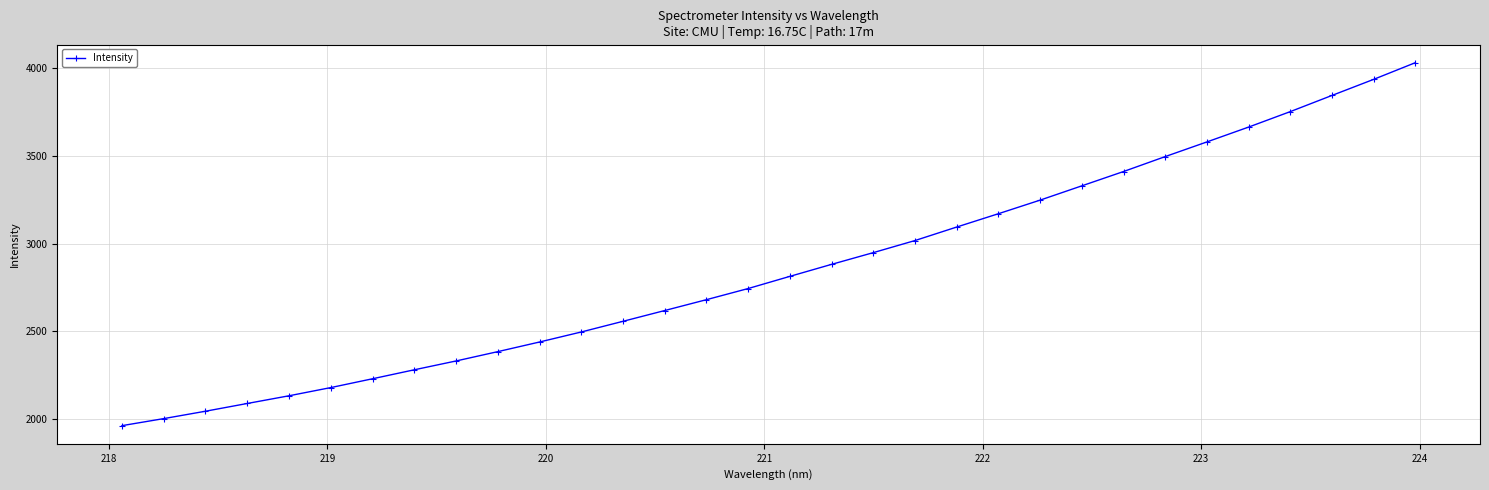

True or false: there are more than 2 points higher than both neighbors.

False